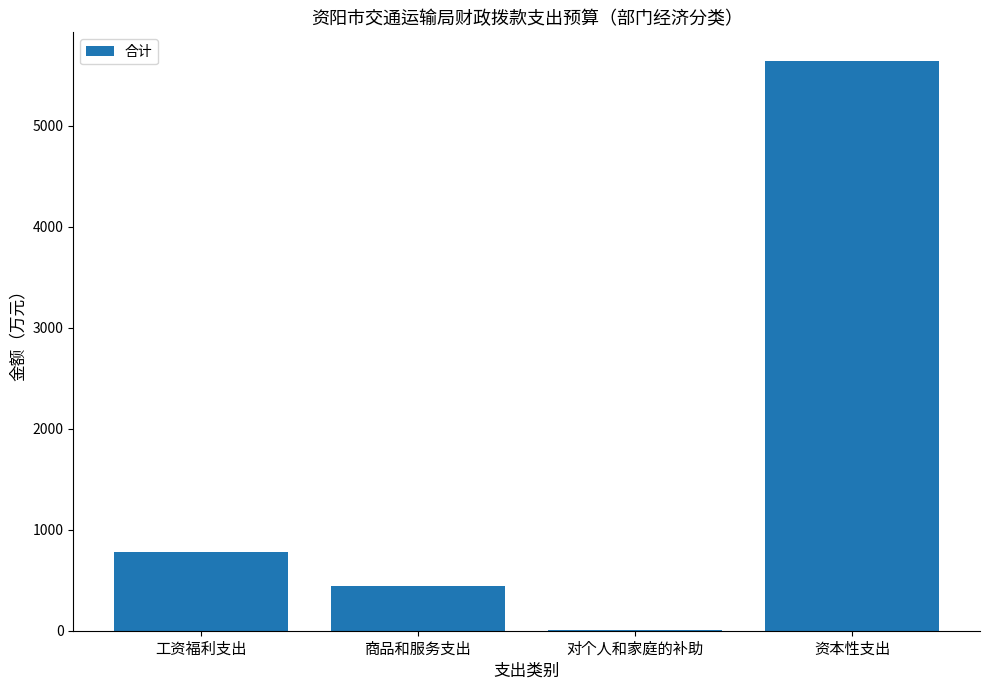

Approximately how many times larger is the value at 工资福利支出 compared to 商品和服务支出?

1.8